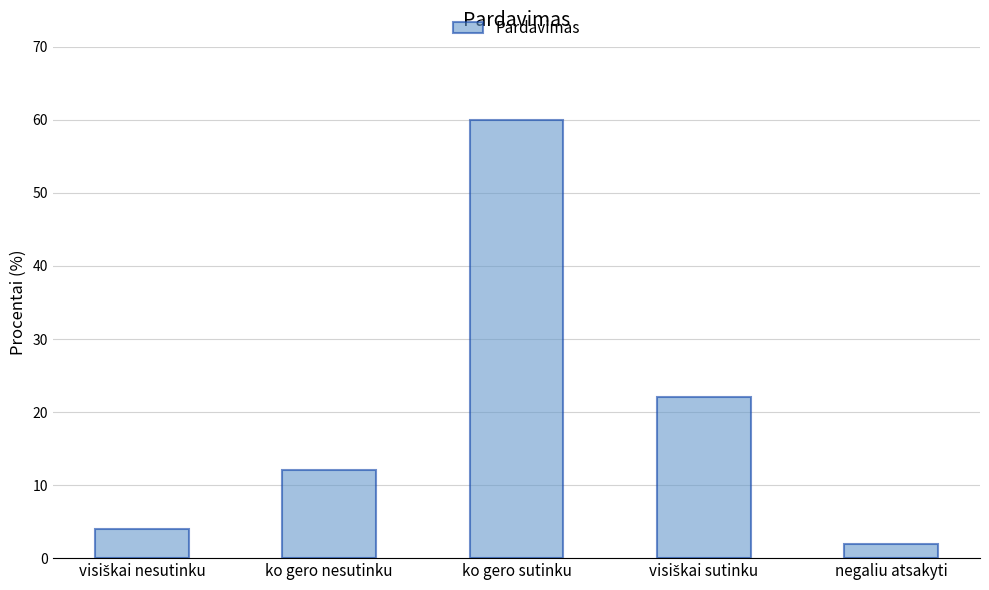

The chart shows a value of 2 at negaliu atsakyti. True or false?

True